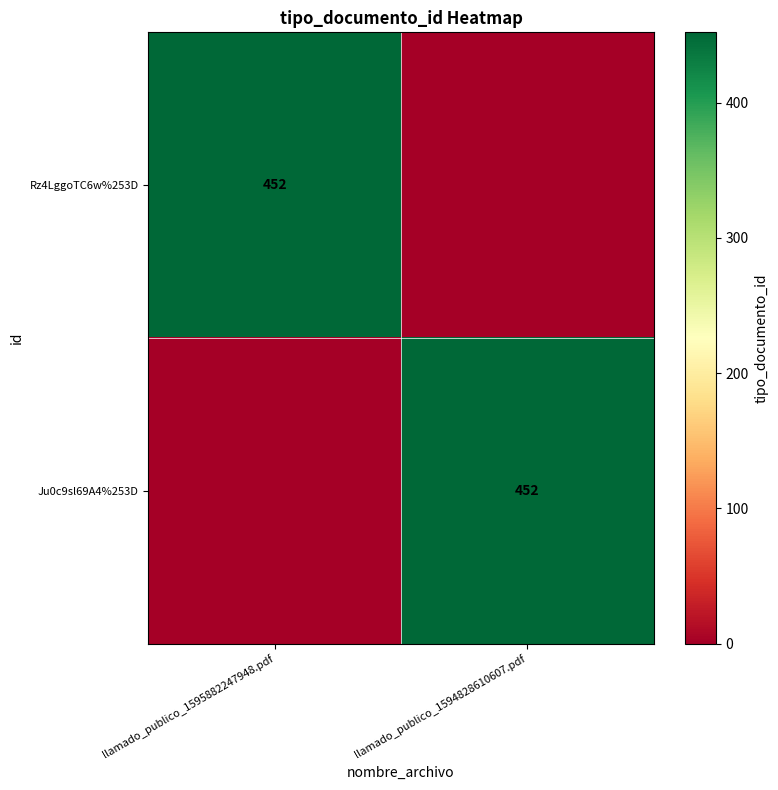

The Ju0c9sl69A4%253D series shows 452 at llamado_publico_1594828610607.pdf. True or false?

True